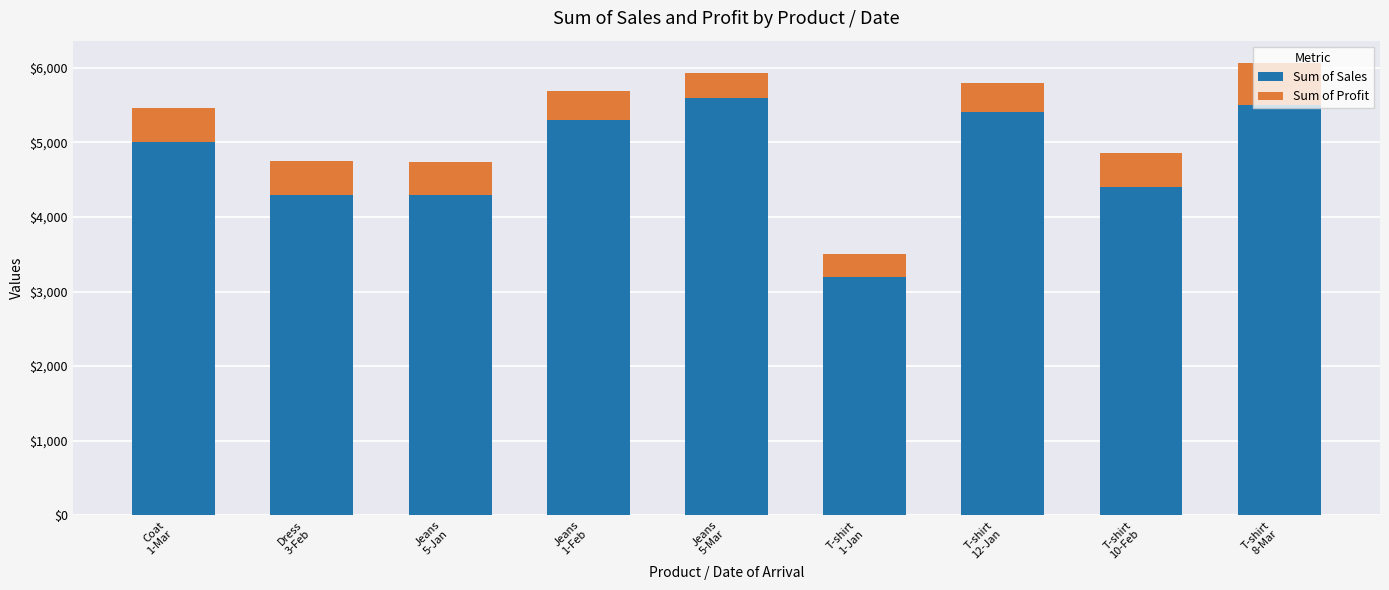

What is the difference between the maximum and minimum values in the Sum of Sales series?

2400